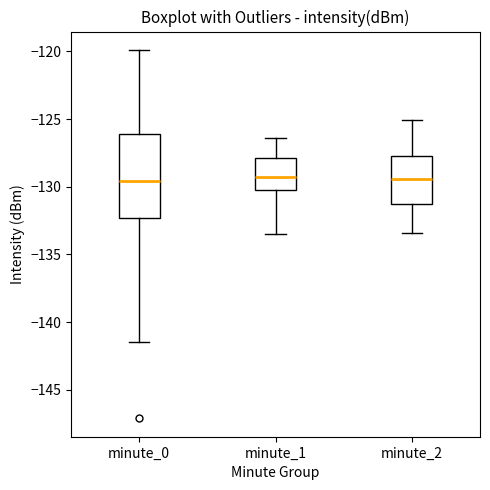

Reading left to right, read every box against the y-axis: the position of its median line, the range the box covers, and the ends of its whiskers. The values are not printed on the chart, so give them approximately, as read against the axis.

minute_0: median -129.5, box -132.5 to -126.0, whiskers -141.5 to -120.0
minute_1: median -129.5, box -130.5 to -128.0, whiskers -133.5 to -126.5
minute_2: median -129.5, box -131.0 to -127.5, whiskers -133.5 to -125.0